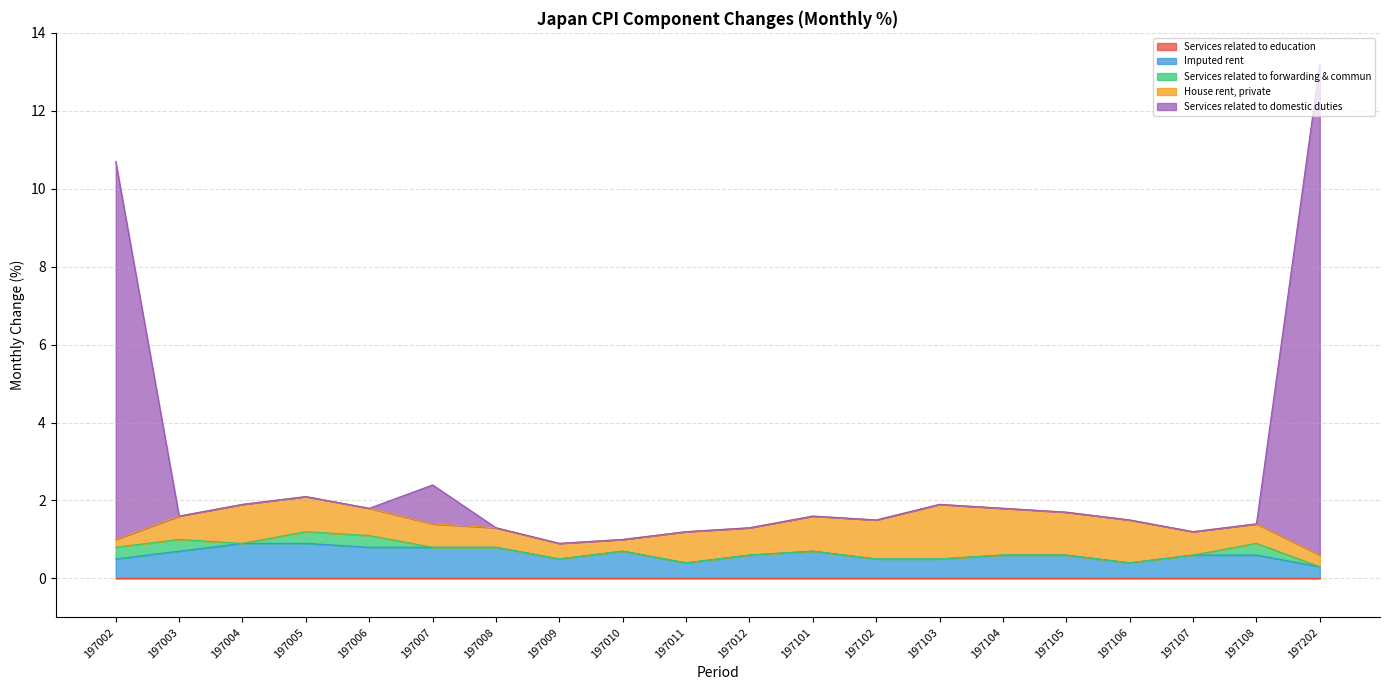

What is the spread (max minus min) of values at 197107?

0.6